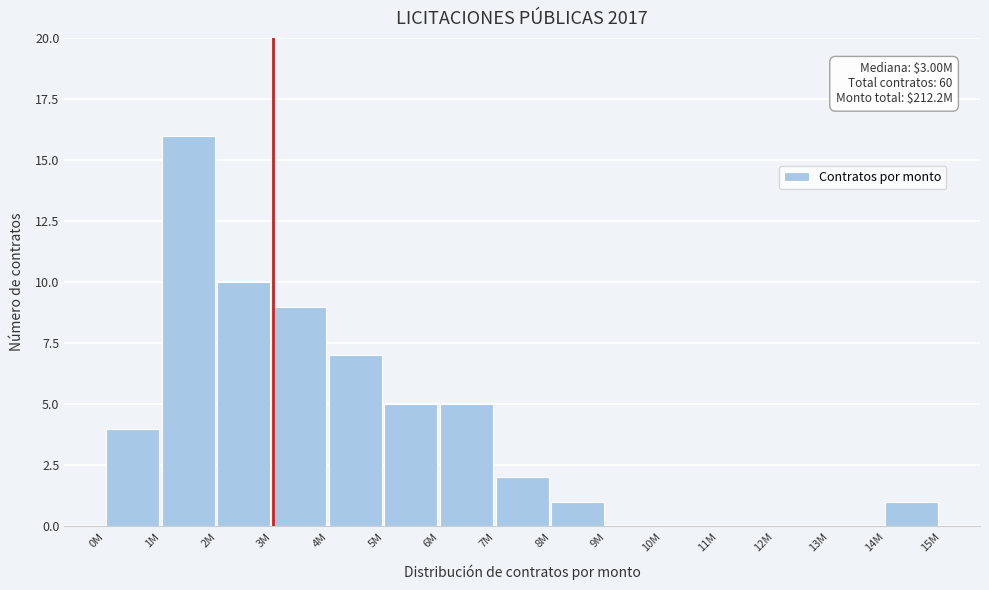

Reading right to left, list all the values displayed in this chart.

14M=1	13M=0	12M=0	11M=0	10M=0	9M=0	8M=1	7M=2	6M=5	5M=5	4M=7	3M=9	2M=10	1M=16	0M=4